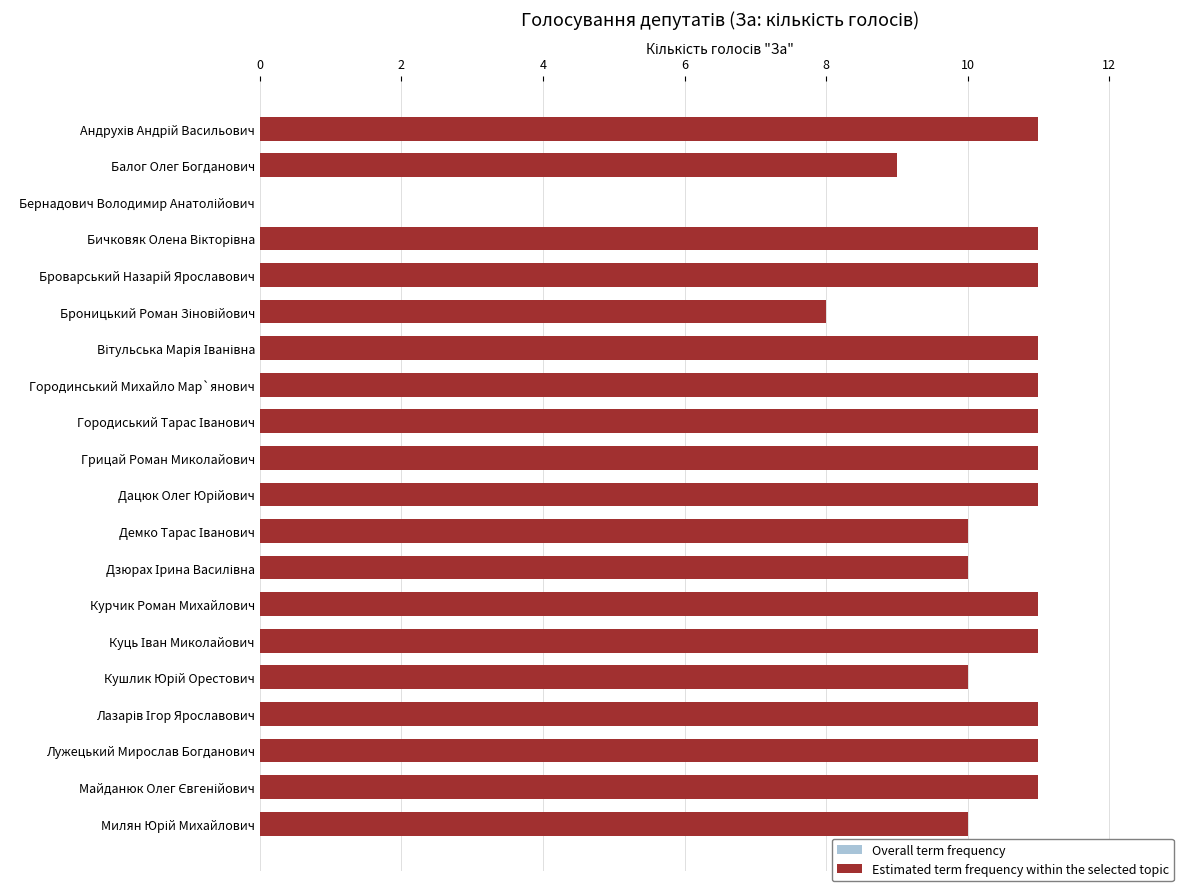

How many bars are there in total?

40